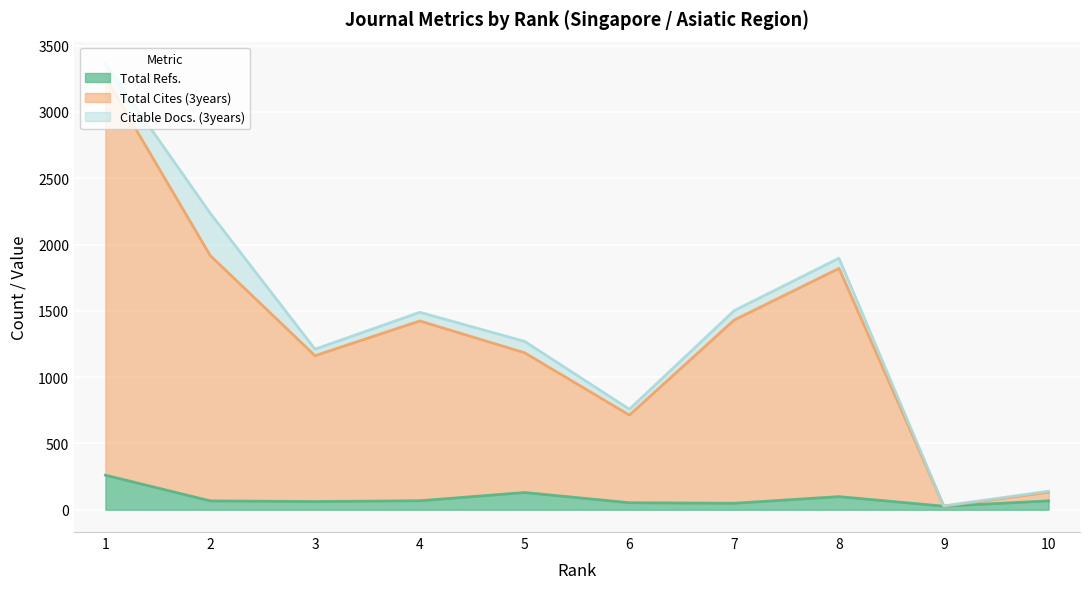

Is it true that Total Refs. equals 104 at 3?

False